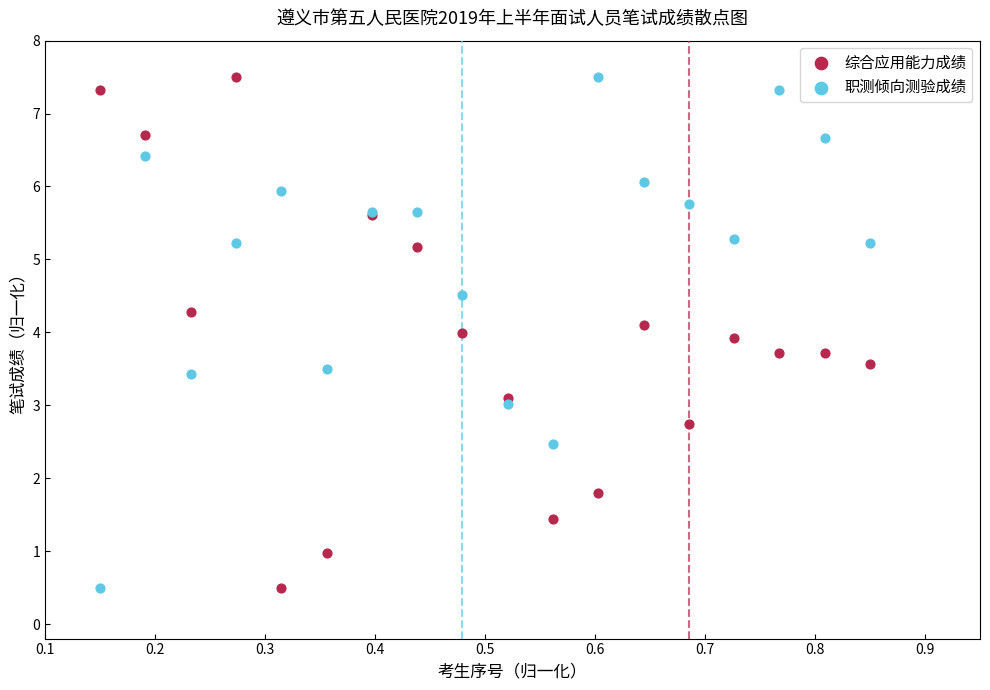

What is the X range (max minus min) for the scatter plot?

0.7